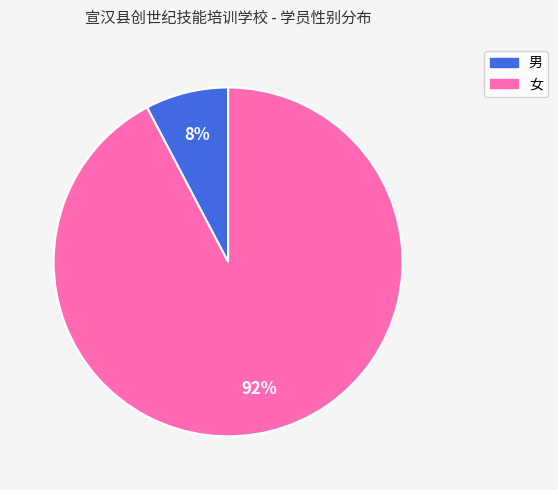

How many slices are in this pie chart?

2